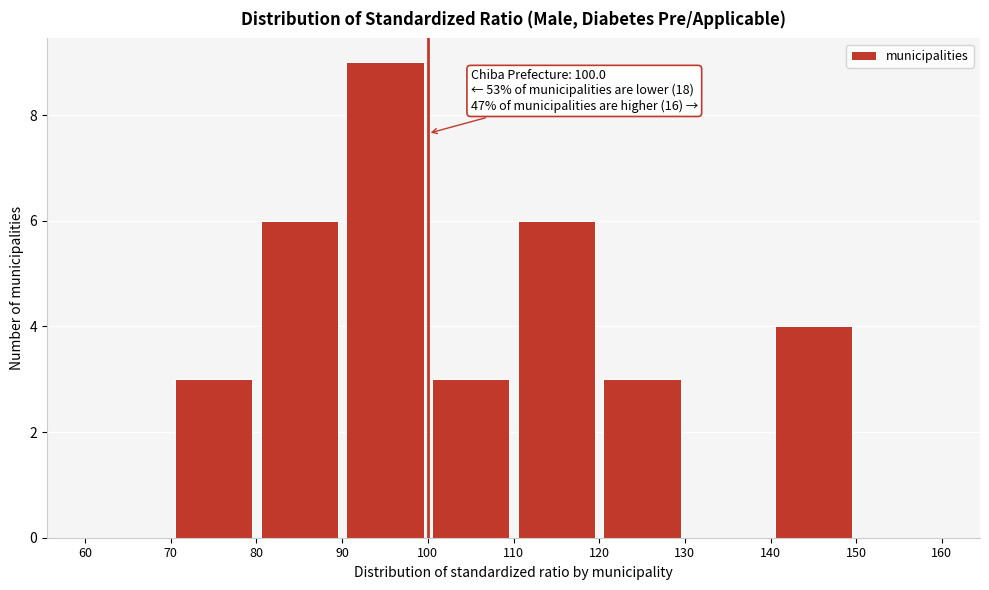

Over which range of the x-axis is the bar tallest?

90 to 100